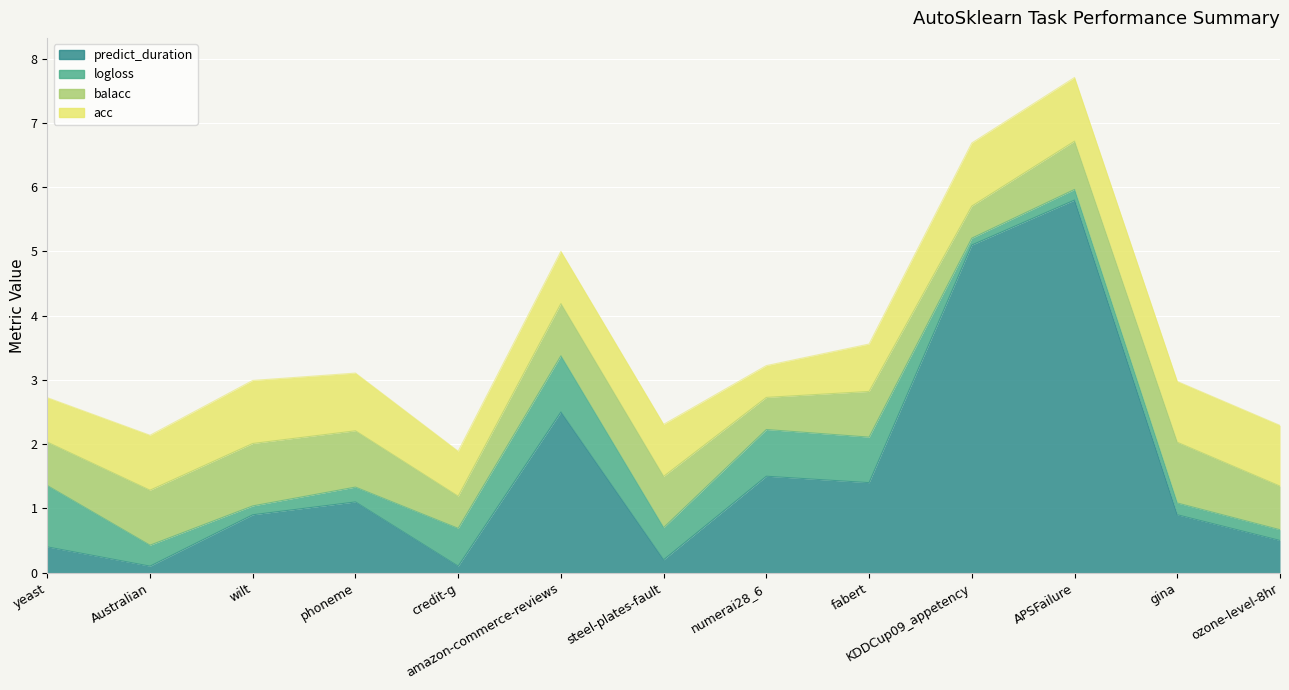

How many lines are shown in the chart?

4